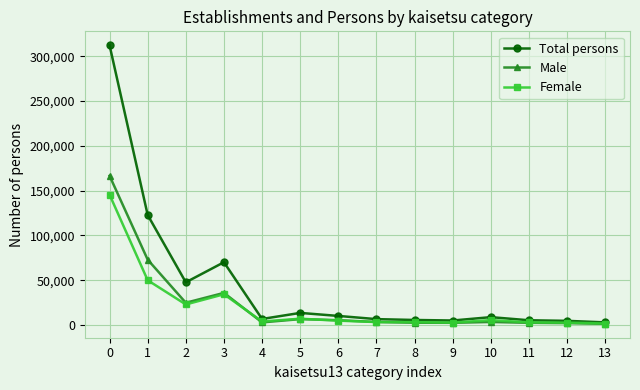

What is the difference between the maximum and minimum values in the Male series?

165290